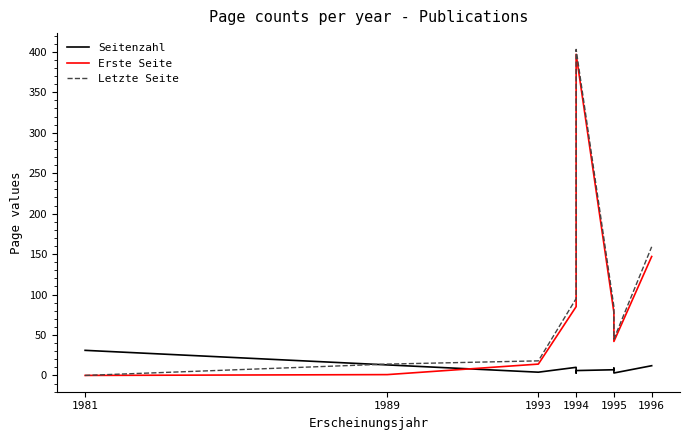

What is the average value of the Letzte Seite series?

108